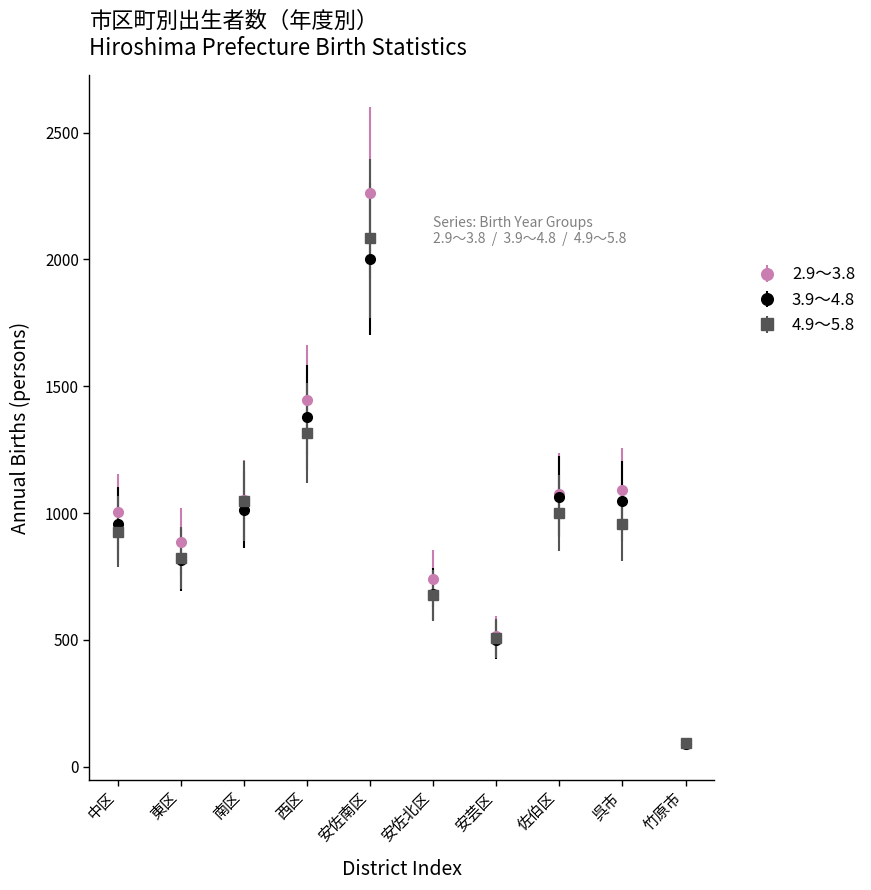

Which series has the largest range (max minus min)?

2.9～3.8